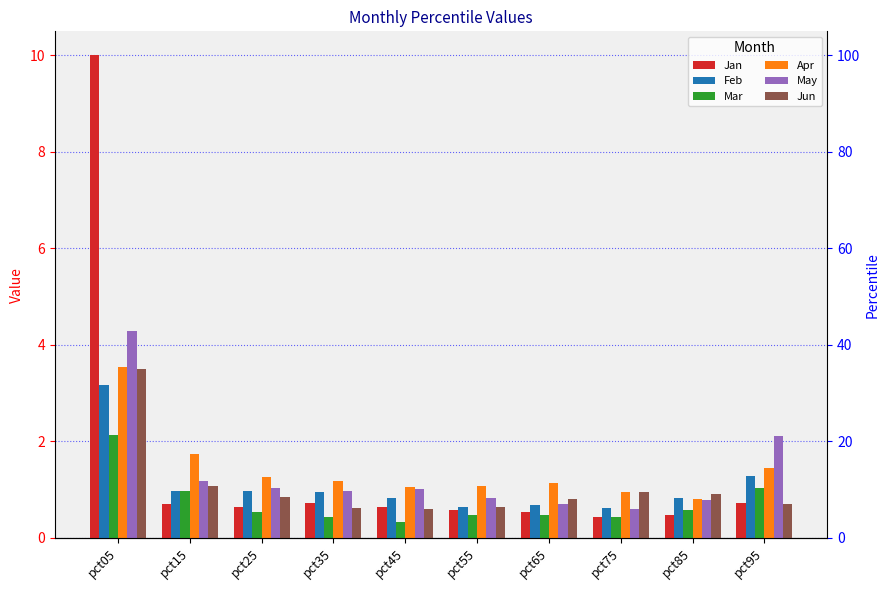

At how many categories does at least one series exceed 6?

1